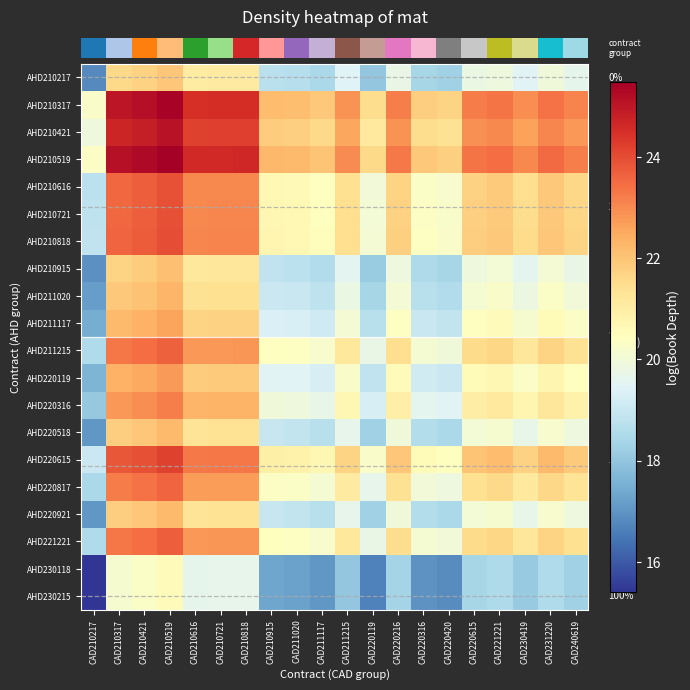

Between CAD220420 and CAD210317, which is larger?

CAD210317